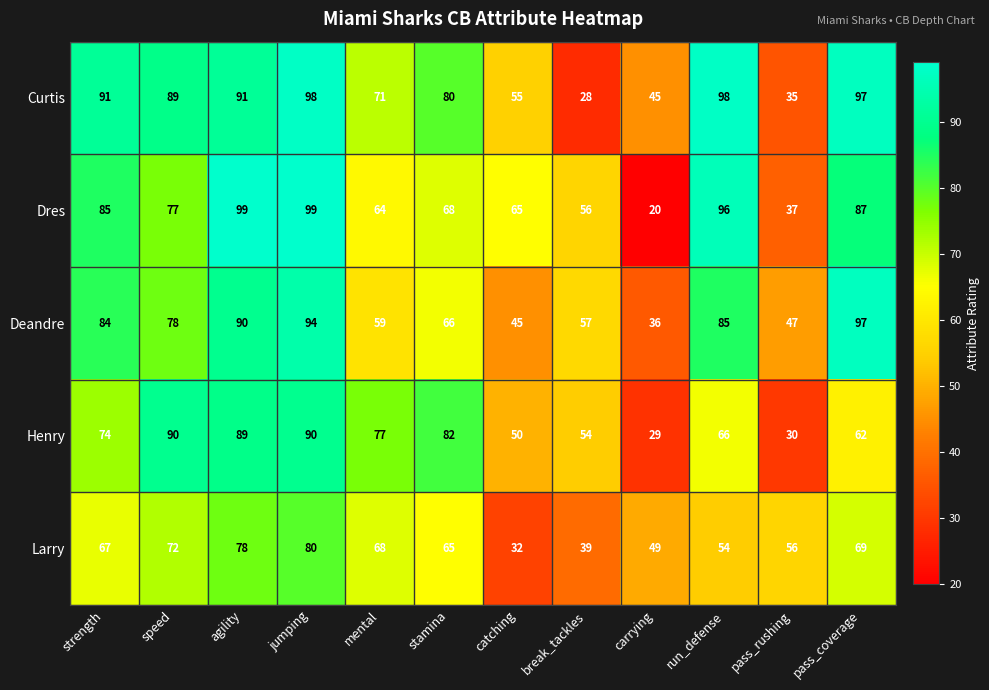

What is the total value across all series at catching?

247